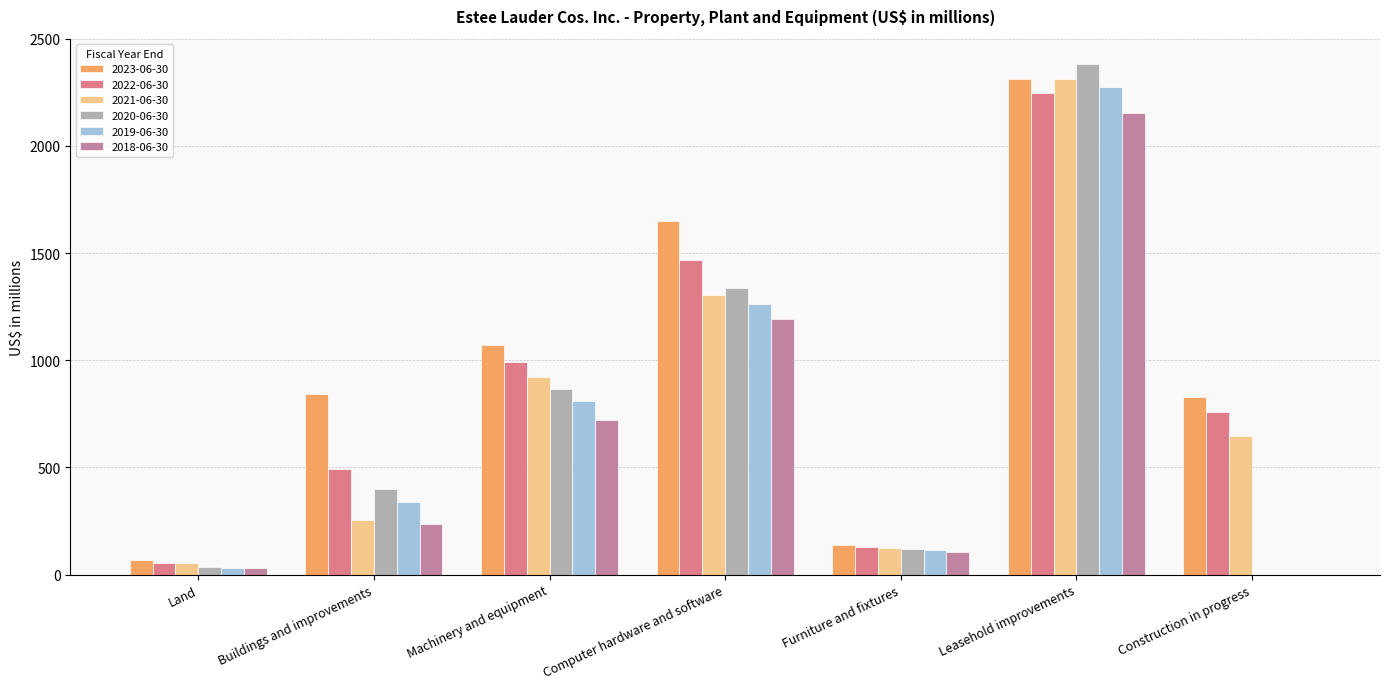

What is the label of the 2nd bar from the left?

Buildings and improvements